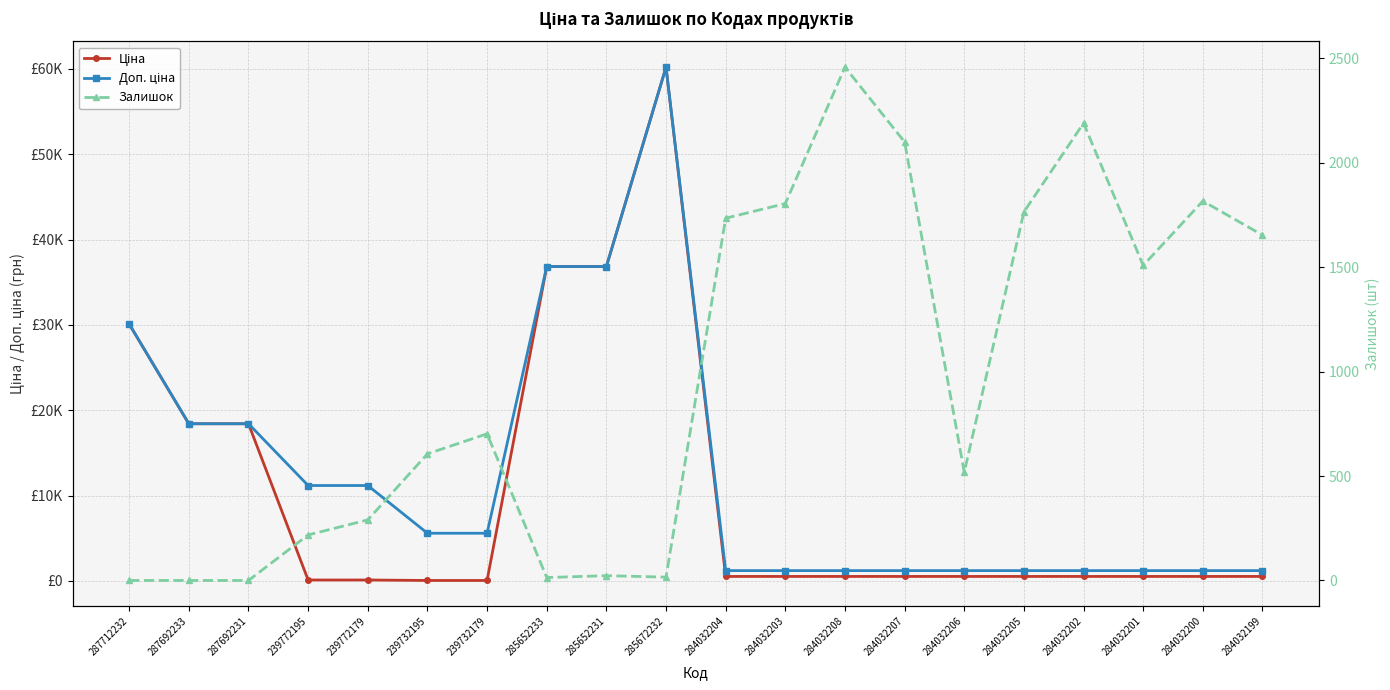

How many intersections are there between Залишок and Ціна?

5